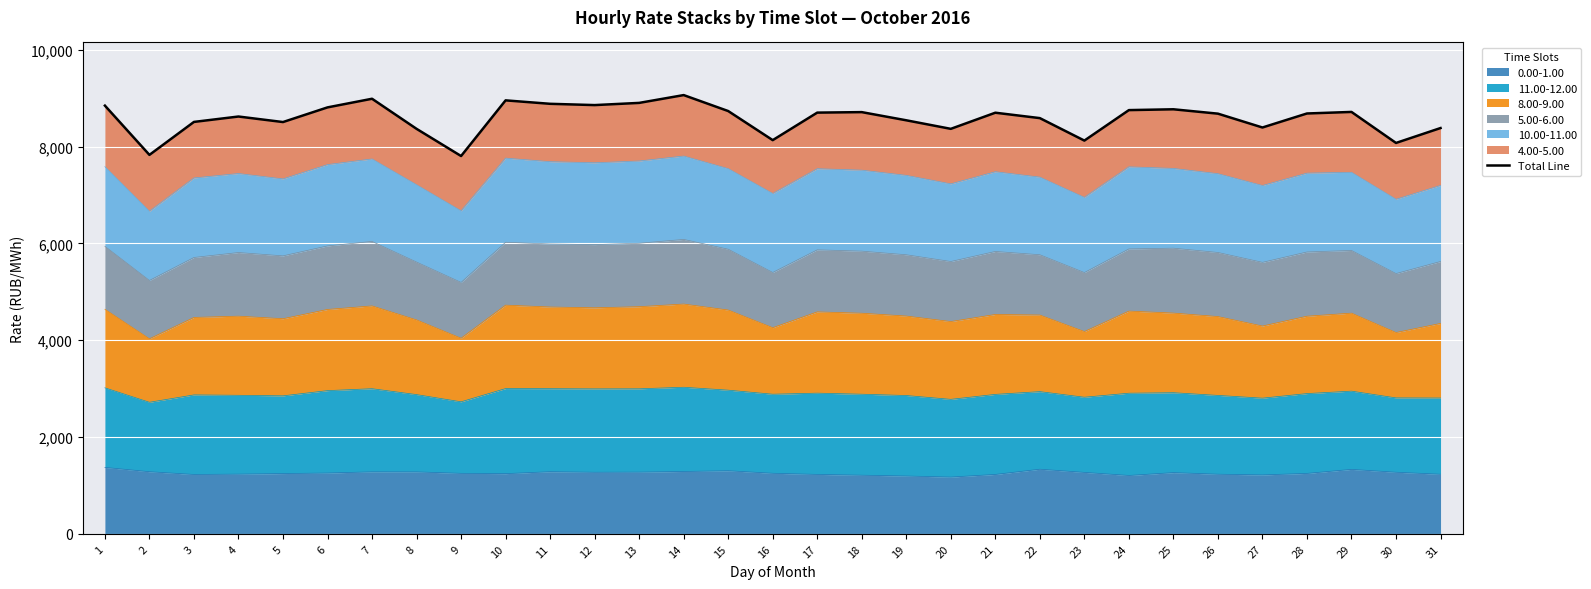

True or false: the data shows 8542.1 at 19.

True